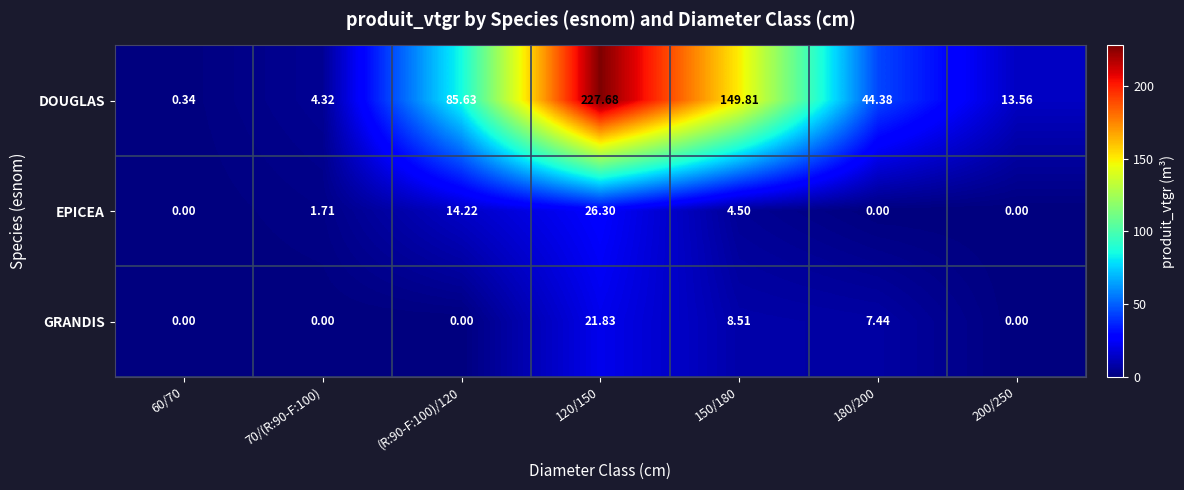

Which series has the largest total across all categories?

DOUGLAS